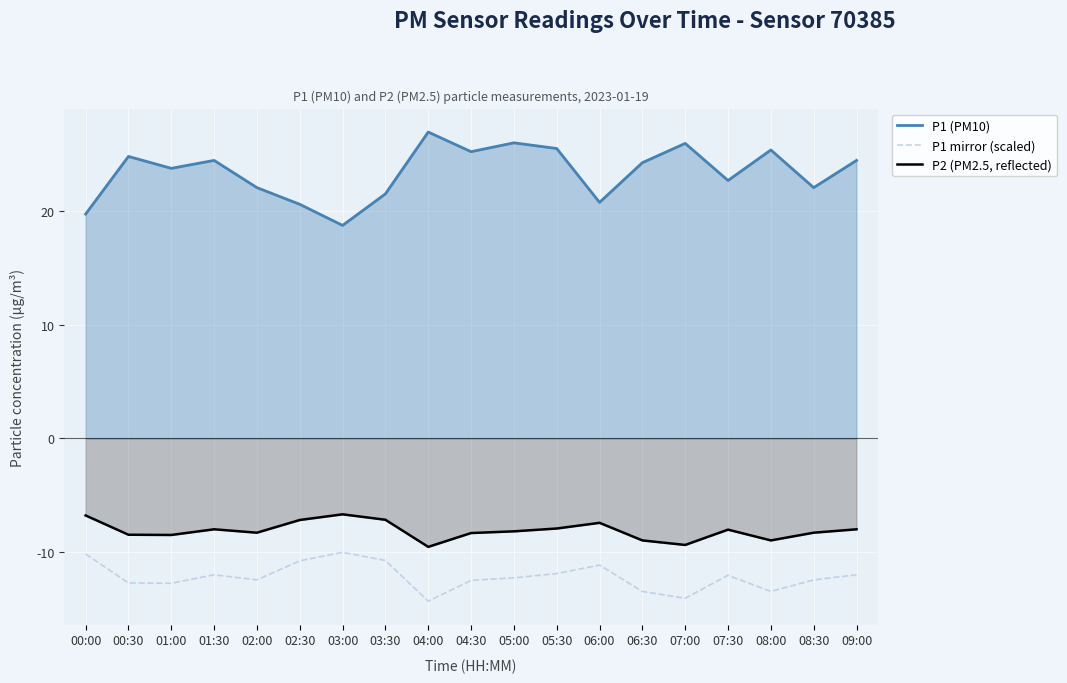

Which series changed the most between 05:30 and 08:00?

P1 mirror (scaled)